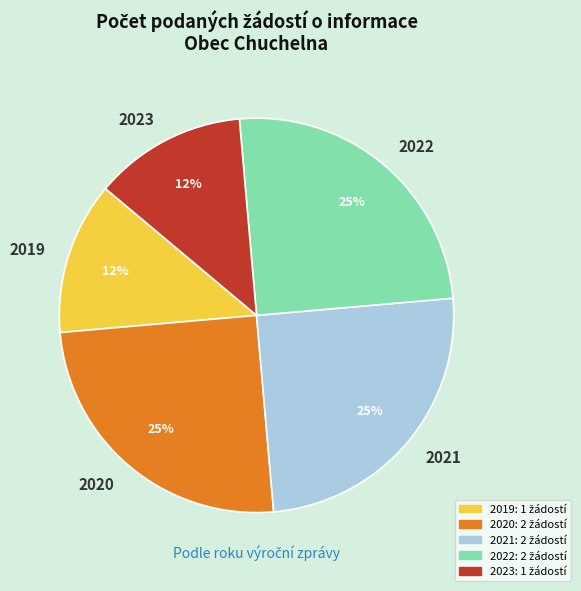

How many segments does this pie chart have?

5